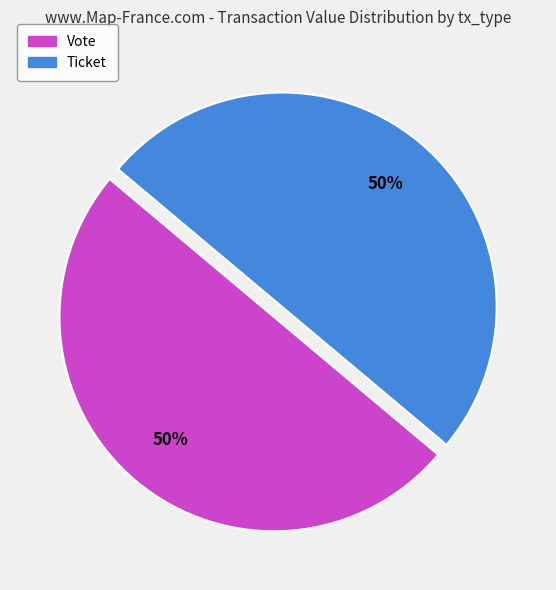

To the nearest percent, what is the combined percentage of Ticket and Vote?

100%